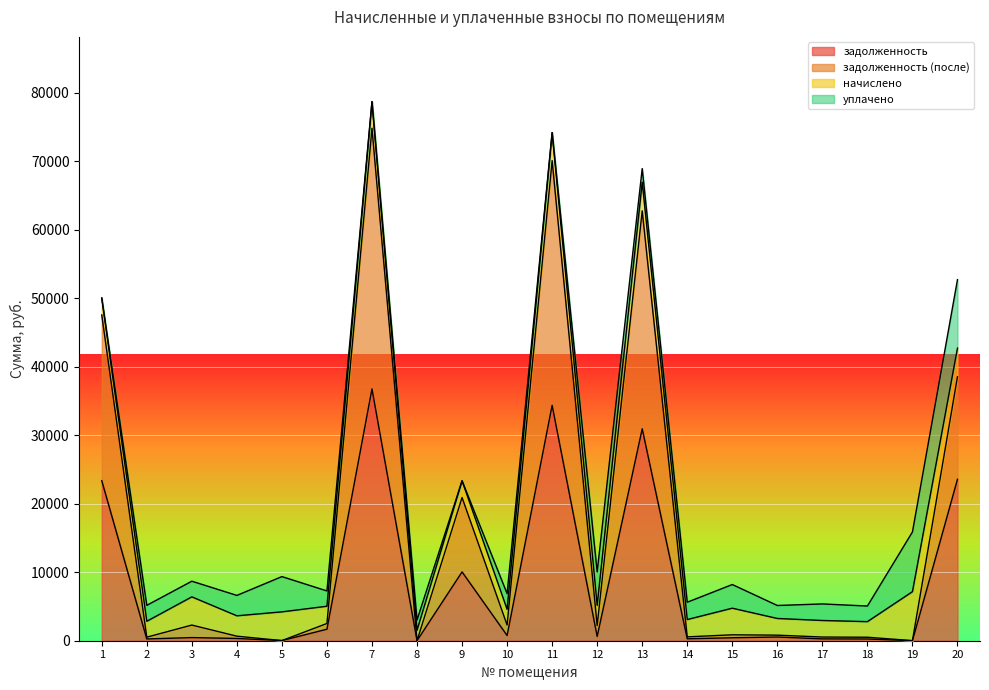

What is the average value of the задолженность series?

8251.1